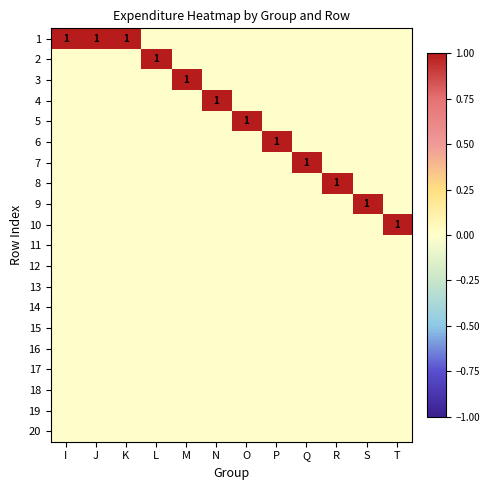

What is the spread (max minus min) of values at P?

1